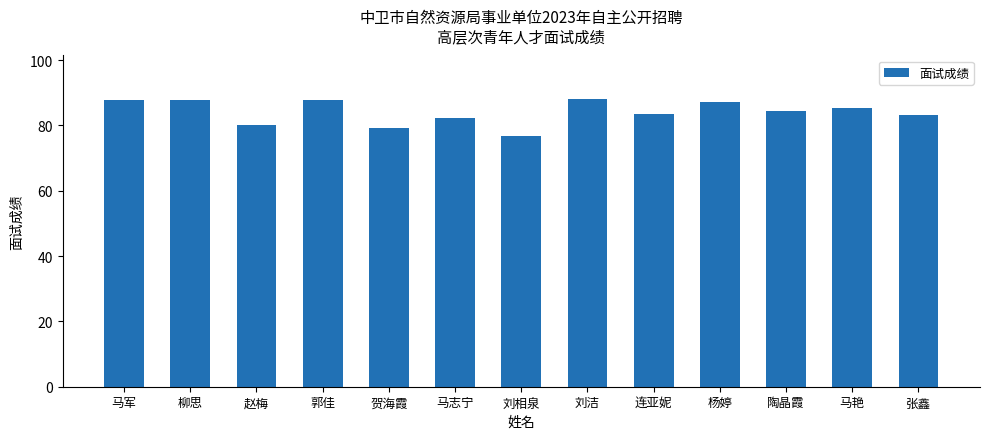

What is the greatest value displayed?

88.2